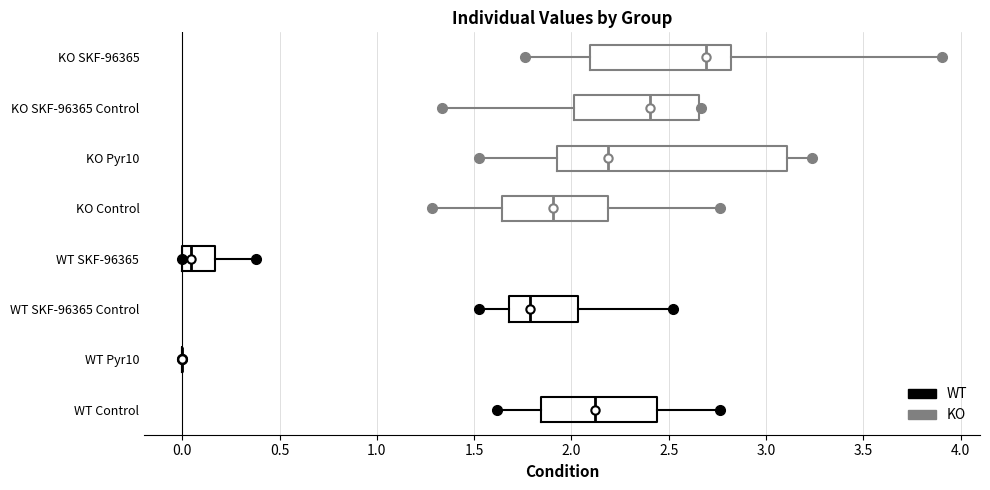

Where is the left edge of the box for WT SKF-96365 on the x-axis? The values are not printed on the chart, so give them approximately, as read against the axis.

0.00